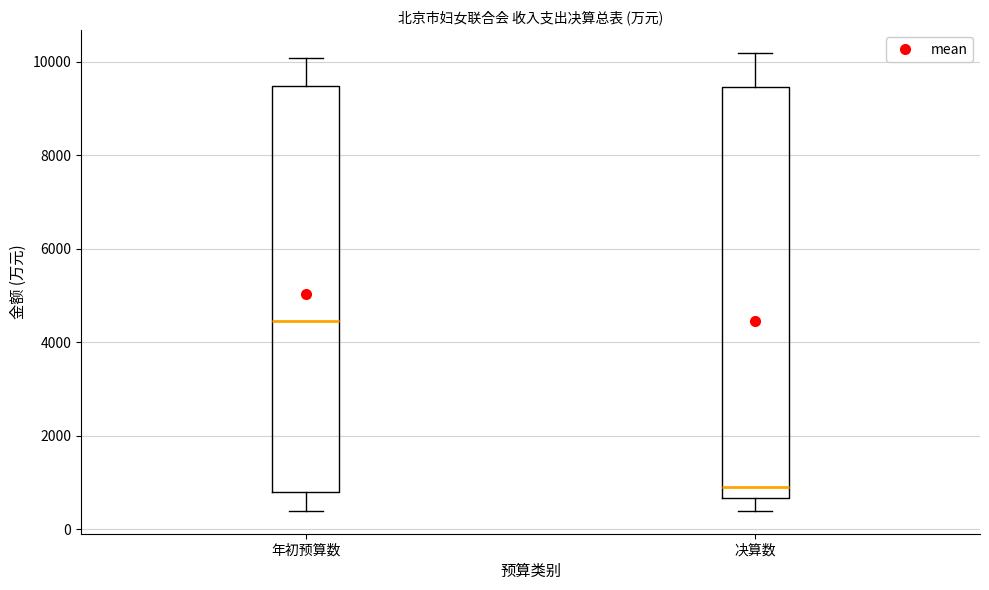

Reading left to right, read every box against the y-axis: the position of its median line, the range the box covers, and the ends of its whiskers. The values are not printed on the chart, so give them approximately, as read against the axis.

年初预算数: median 4400, box 800 to 9400, whiskers 400 to 10000
决算数: median 800, box 600 to 9400, whiskers 400 to 10200